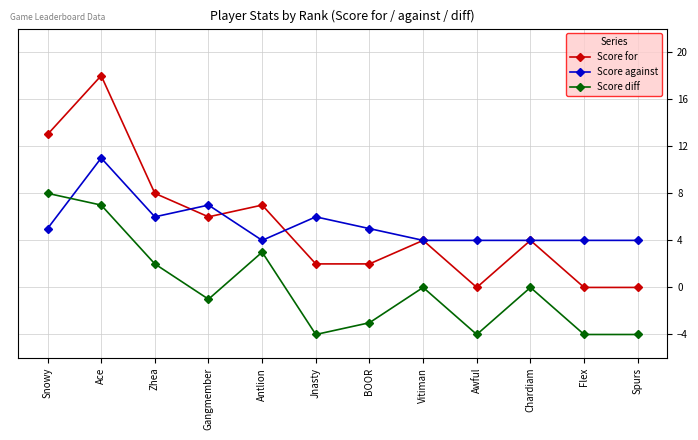

Reading left to right, list all the values displayed in this chart.

Score for: 13	18	8	6	7	2	2	4	0	4	0	0
Score against: 5	11	6	7	4	6	5	4	4	4	4	4
Score diff: 8	7	2	-1	3	-4	-3	0	-4	0	-4	-4